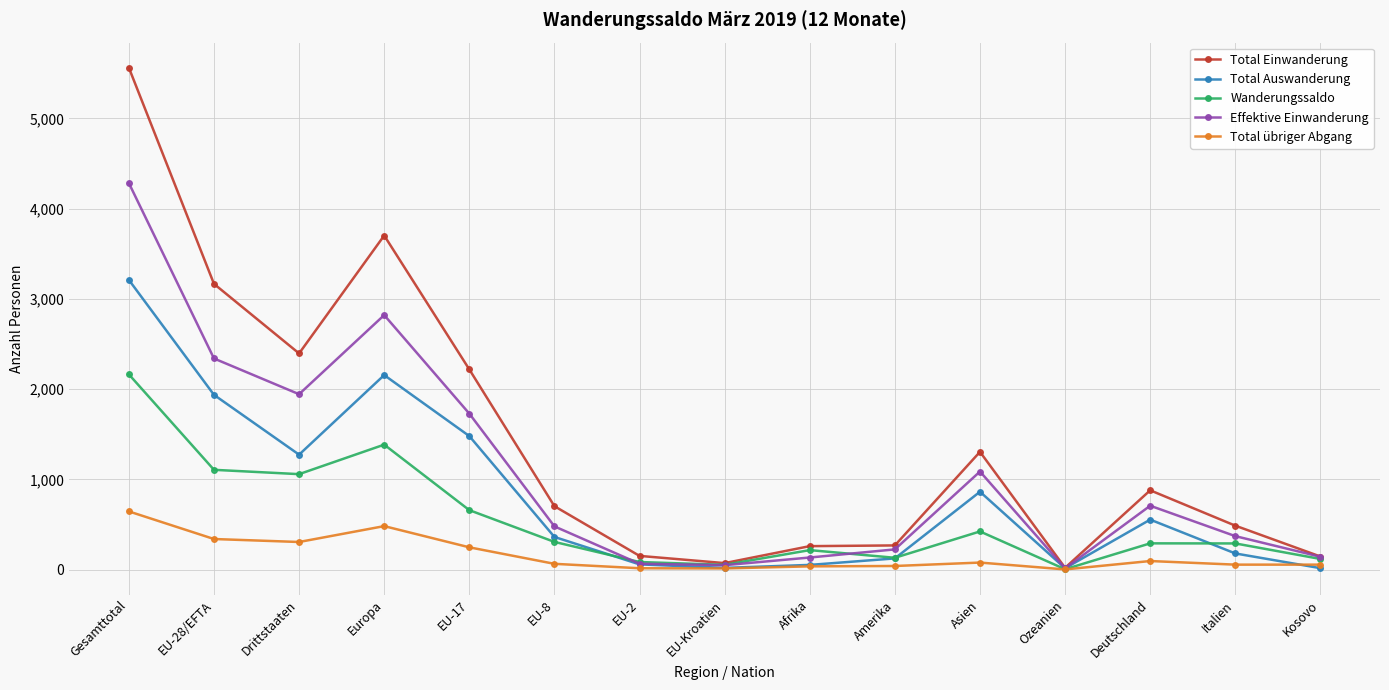

What is the sum of all Total Auswanderung values?

12300